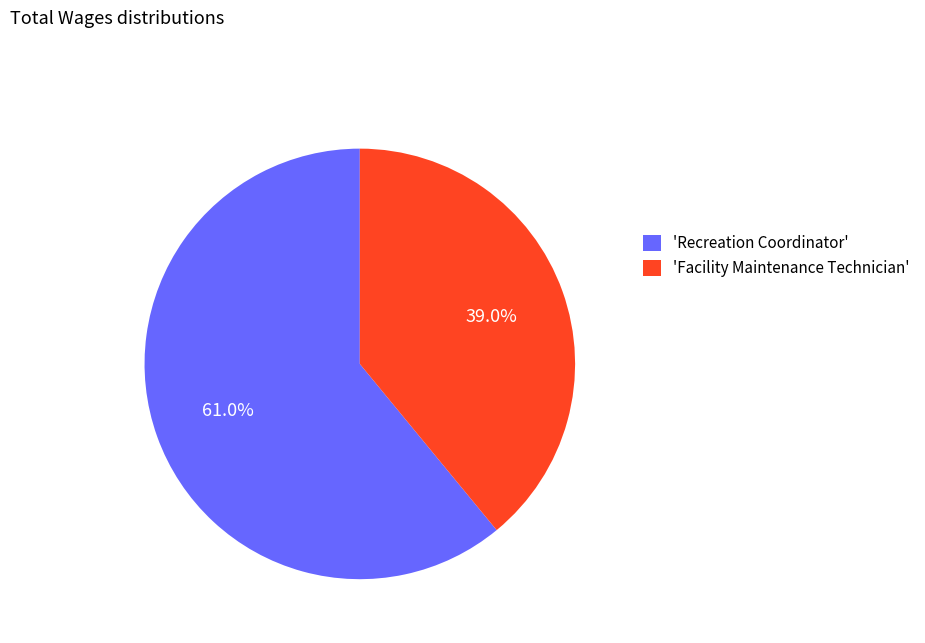

To the nearest percent, what is the average slice percentage?

50%